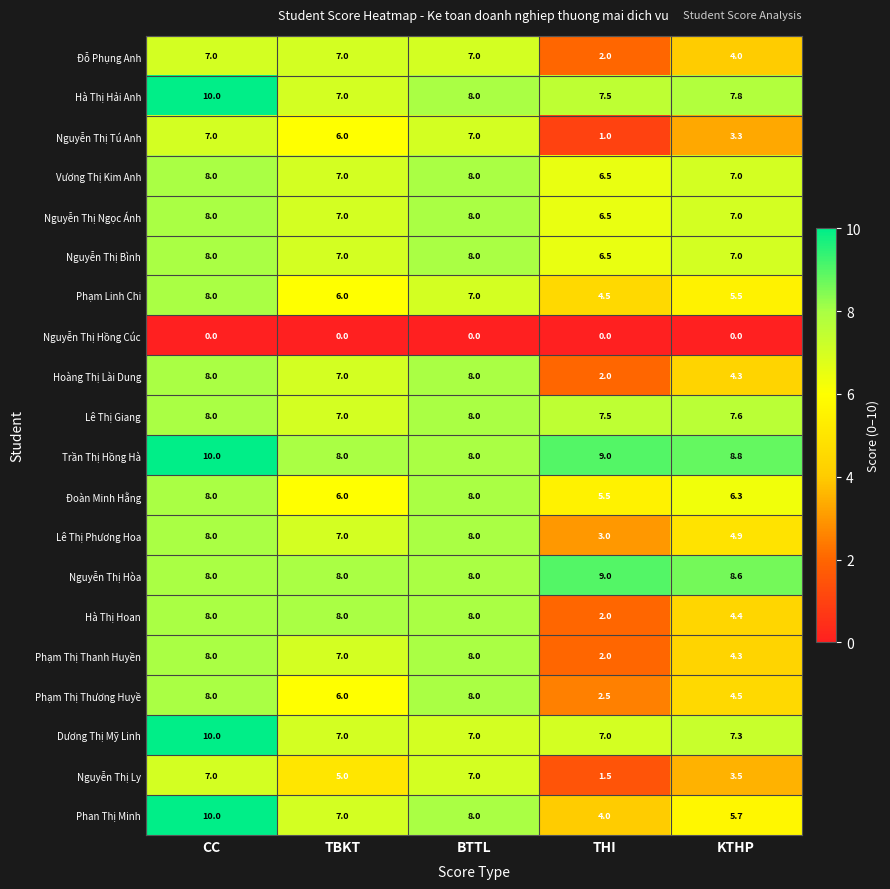

Which label corresponds to the largest value in the chart?

CC